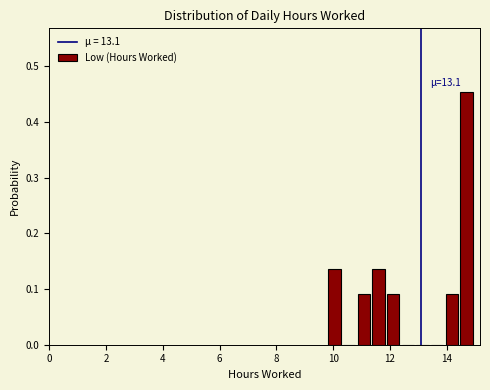

Read against the x-axis, roughly where is the centre of the tallest bar?

14.6